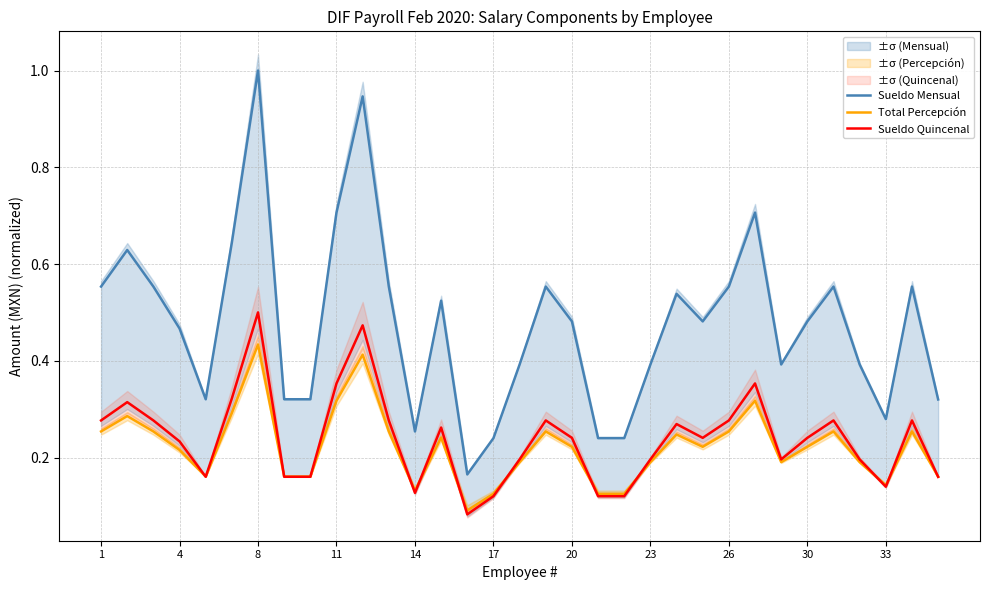

True or false: Sueldo Mensual and Total Percepción intersect in this chart.

False